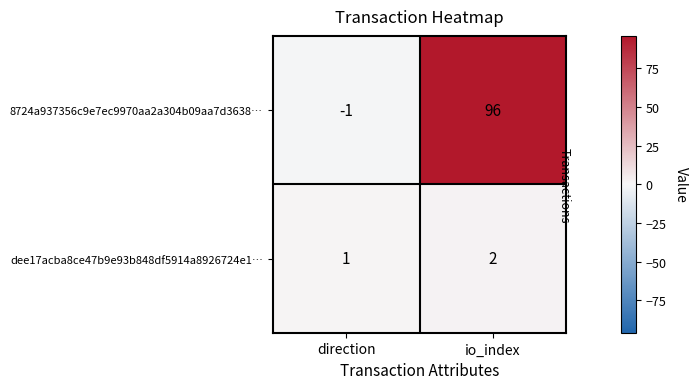

Rank the series by their maximum value, from highest to lowest.

8724a937356c9e7ec9970aa2a304b09aa7d3638…, dee17acba8ce47b9e93b848df5914a8926724e1…